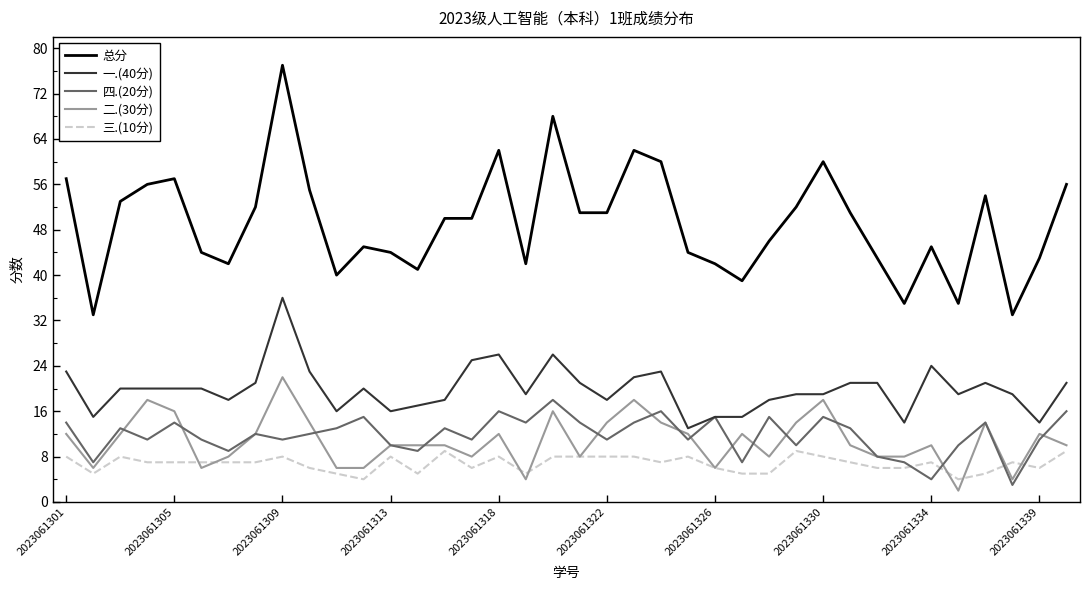

What is the maximum value for 总分?

77